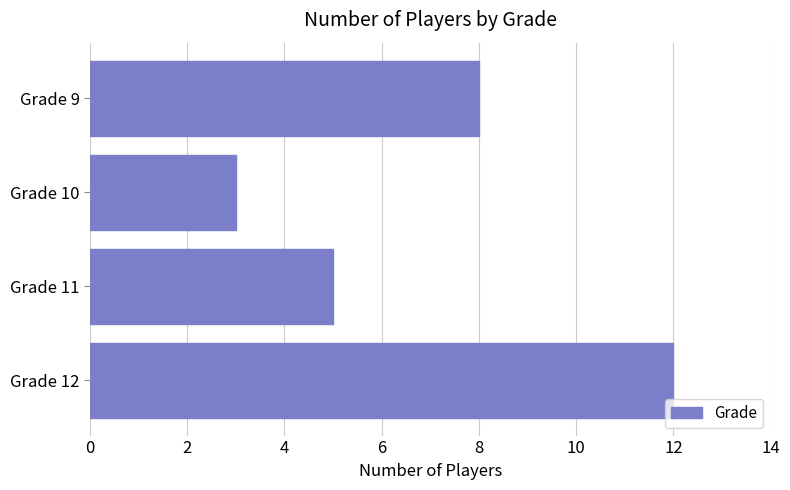

Rank the categories by value from lowest to highest.

Grade 10, Grade 11, Grade 9, Grade 12